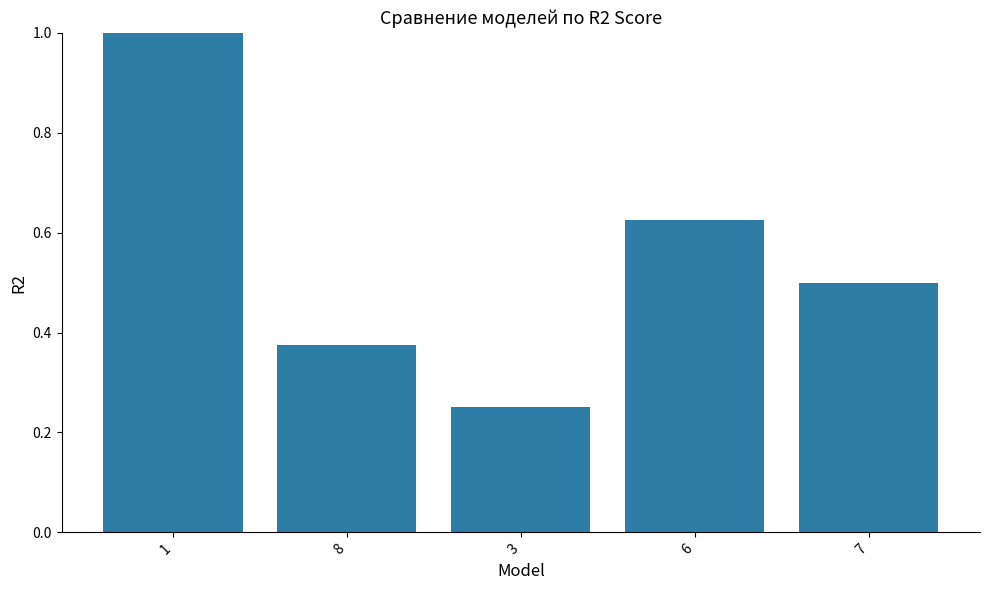

Which label corresponds to the smallest value in the chart?

3